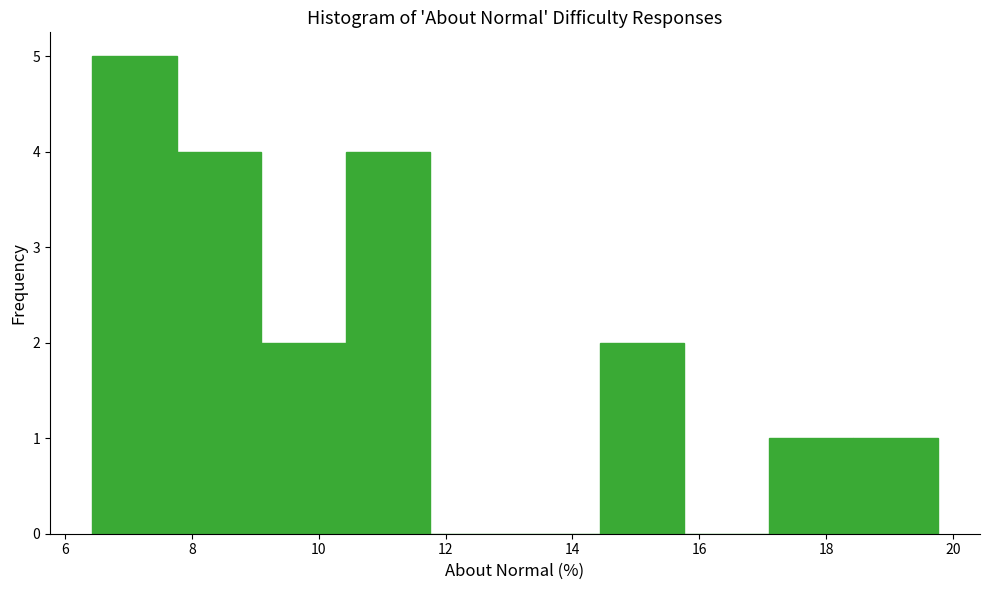

What is the height of the bar covering 18.4 to 19.8 on the x-axis? Neither the bar edges nor the heights are printed on the chart, so give them approximately, as read against the axes.

1